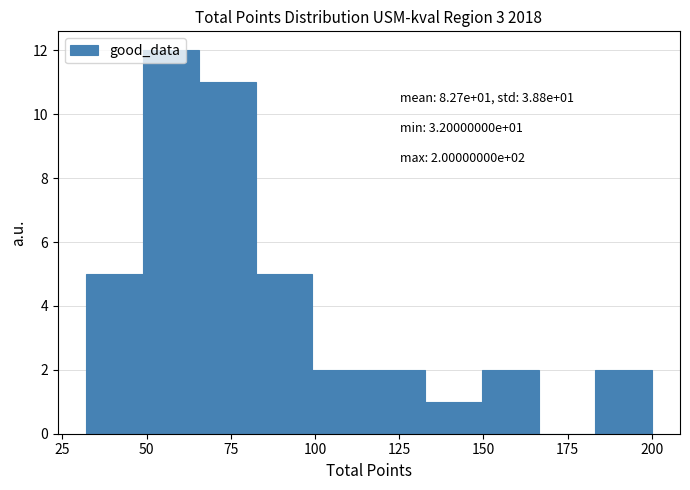

Around what value on the x-axis is the tallest bar? Give the approximate position of its centre, as read against the axis.

55